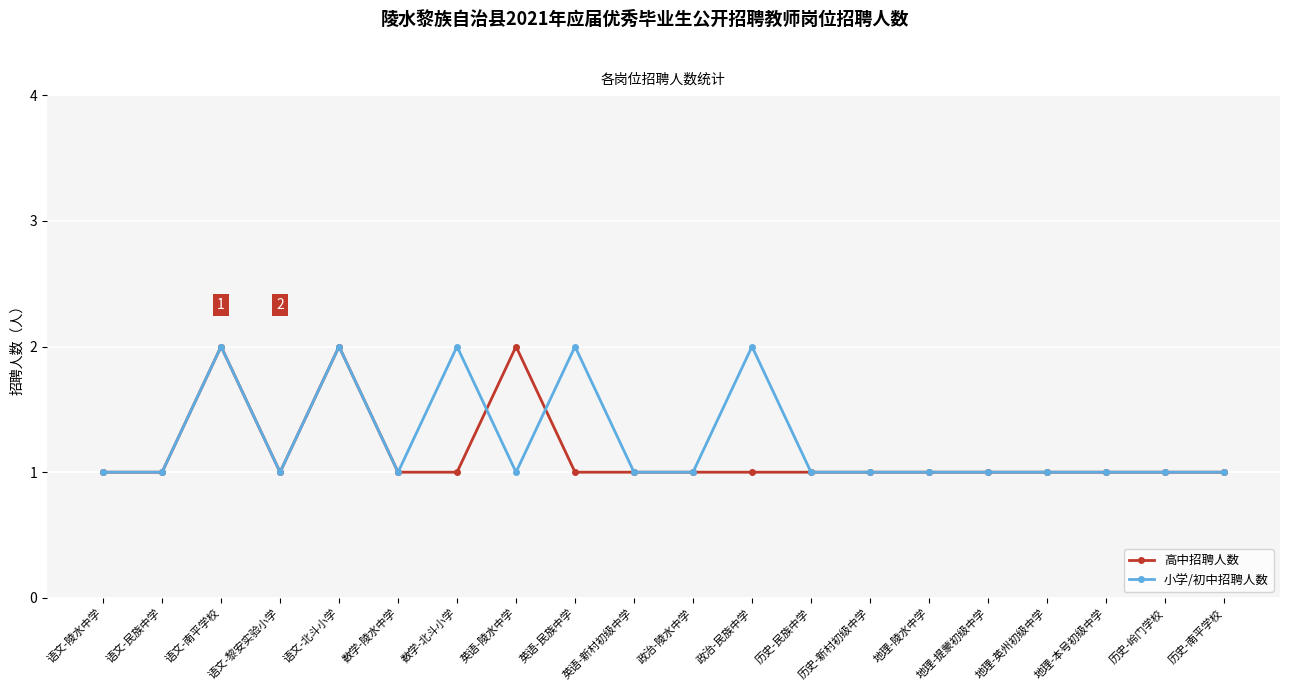

What is the difference between the 高中招聘人数 values at 英语-陵水中学 and 语文-民族中学?

1